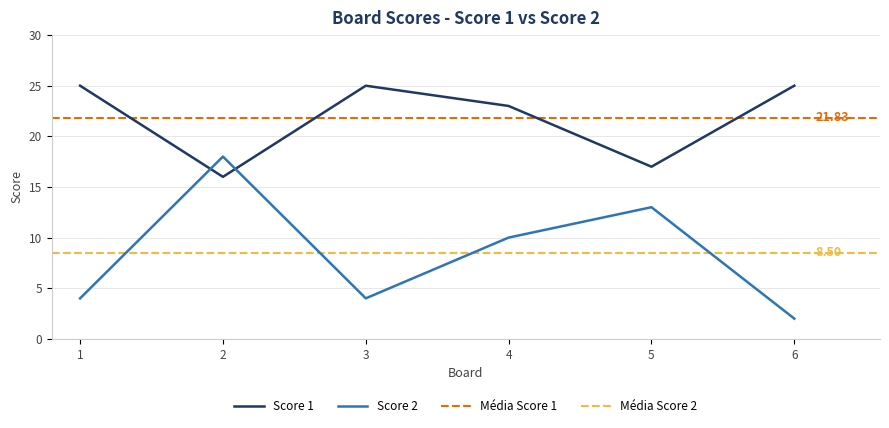

List the series in order of their overall mean, lowest first.

Score 2, Score 1